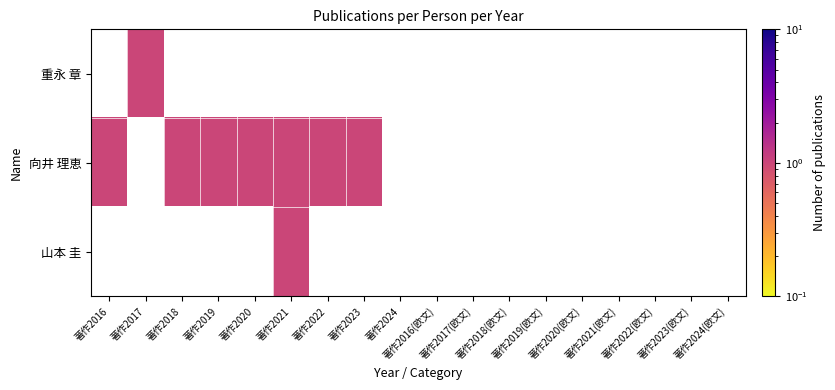

Between 著作2023(欧文) and 著作2018(欧文), which is larger?

著作2018(欧文)